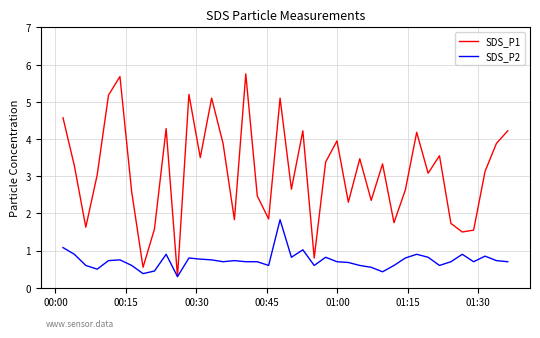

At how many categories does at least one series exceed 3?

23